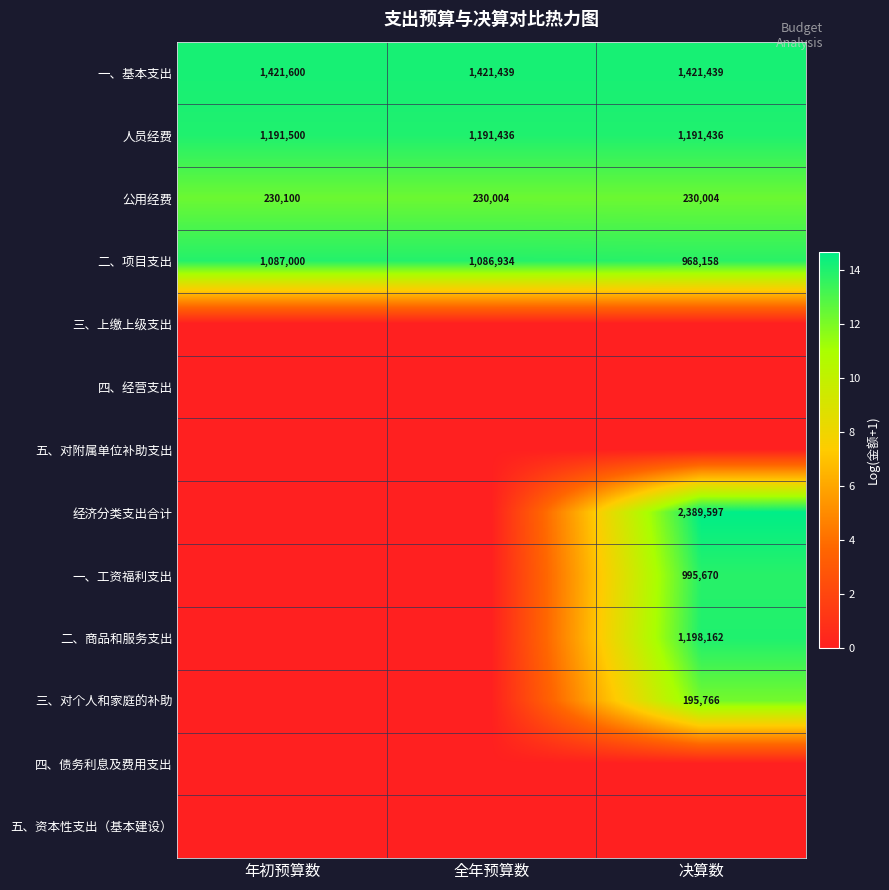

Which category has the highest value across all series?

决算数